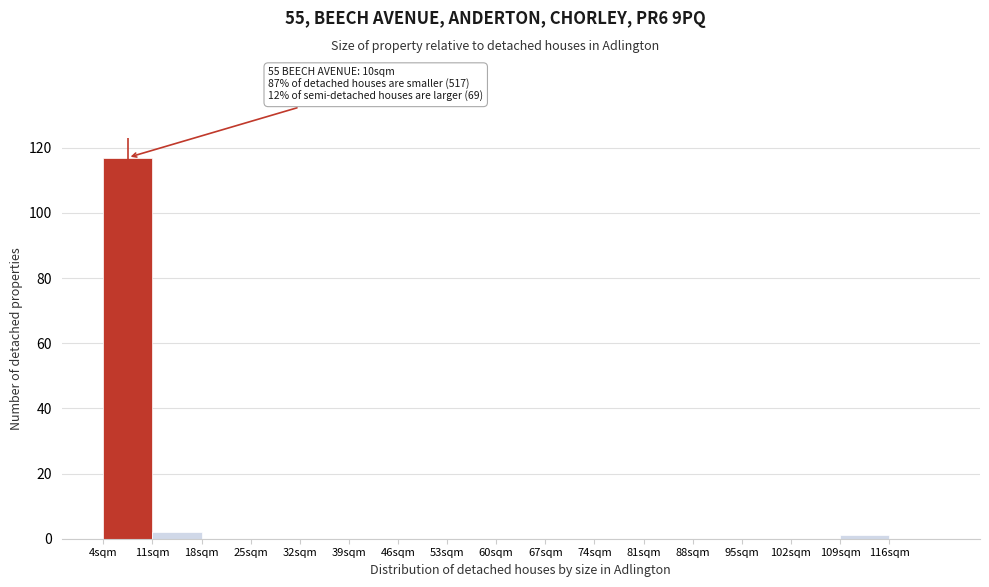

Which range on the x-axis has the tallest bar?

4 to 11